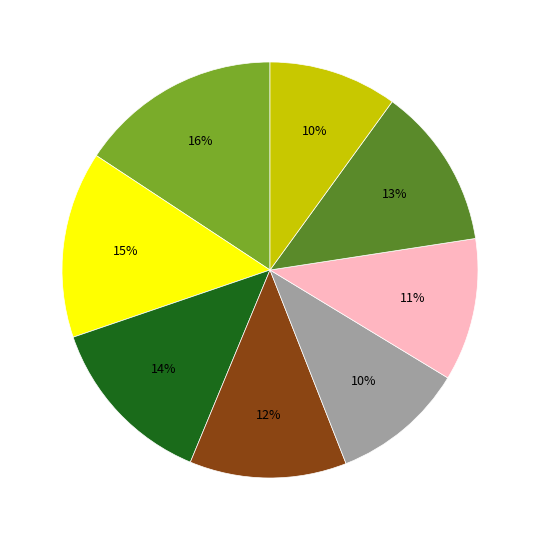

Does any single category account for the majority?

No